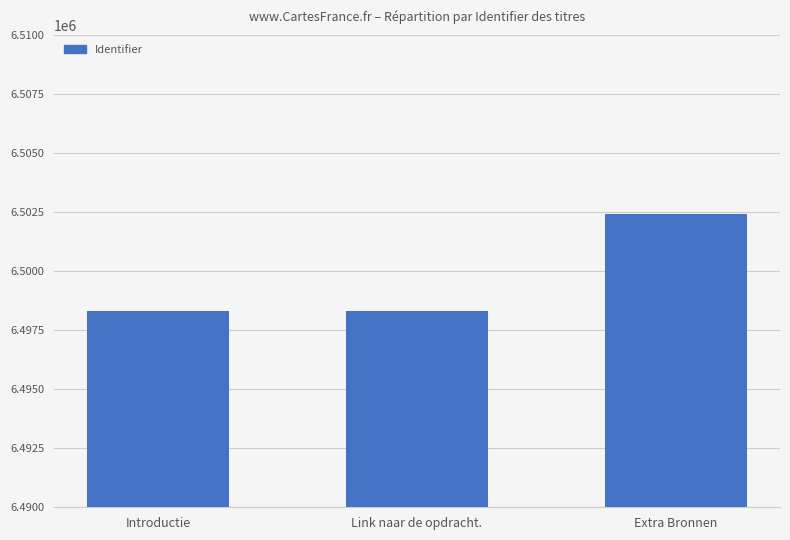

What is the difference between the maximum and second lowest values?

4107